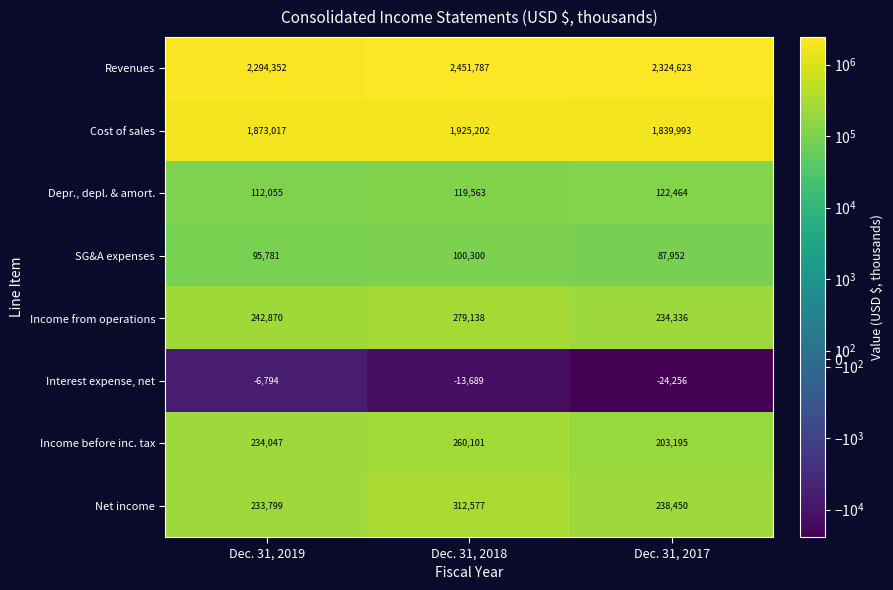

What is the maximum value shown in the chart?

2451787